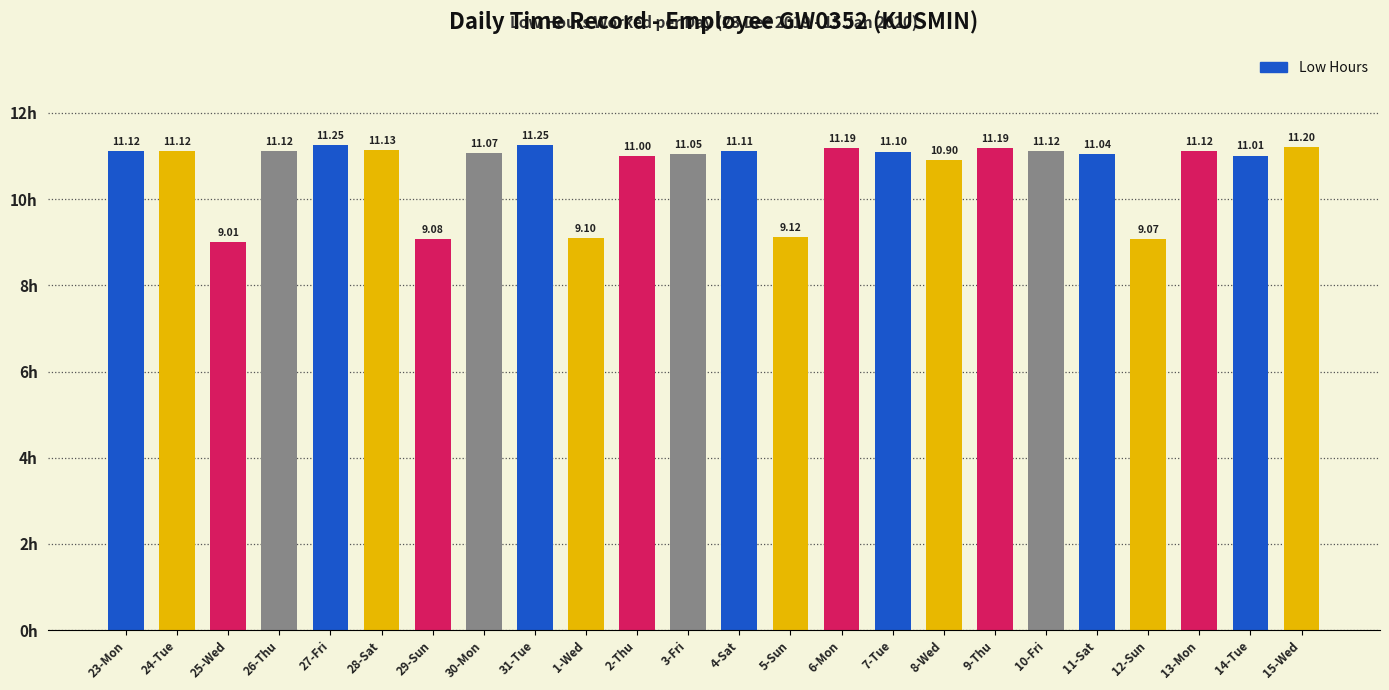

What is the difference between the values at 6-Mon and 27-Fri?

0.1